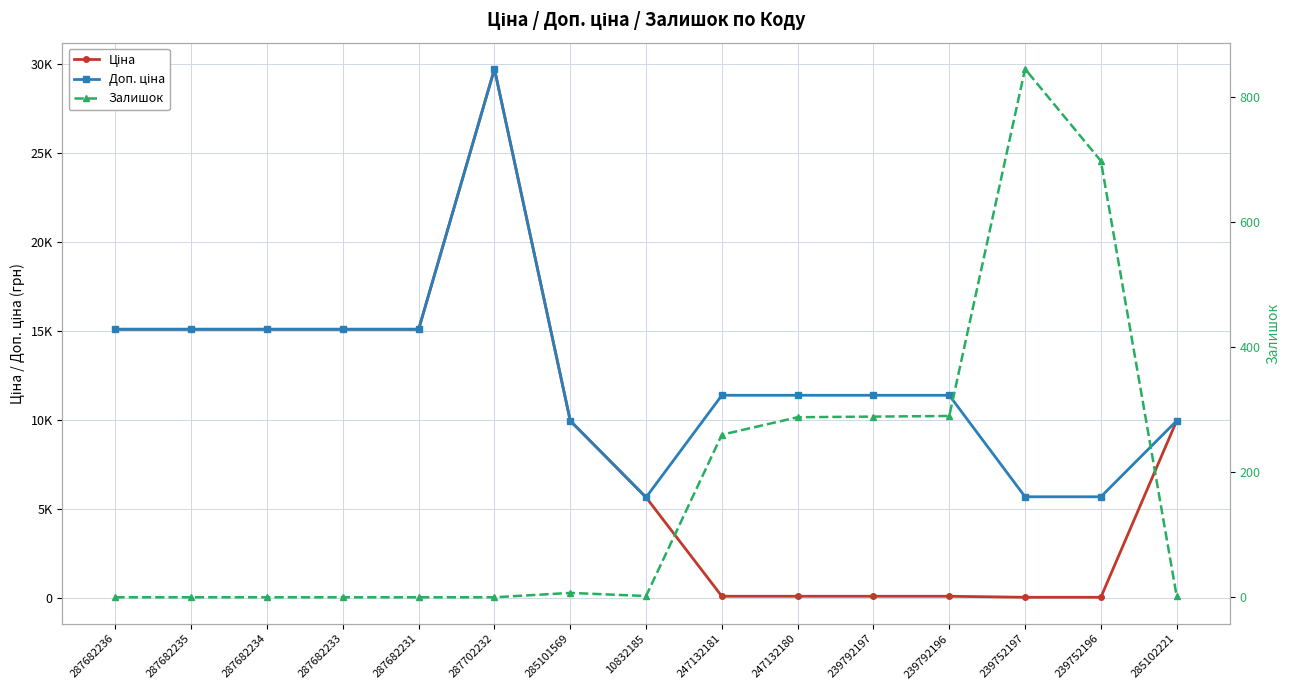

True or false: Залишок and Ціна intersect in this chart.

True